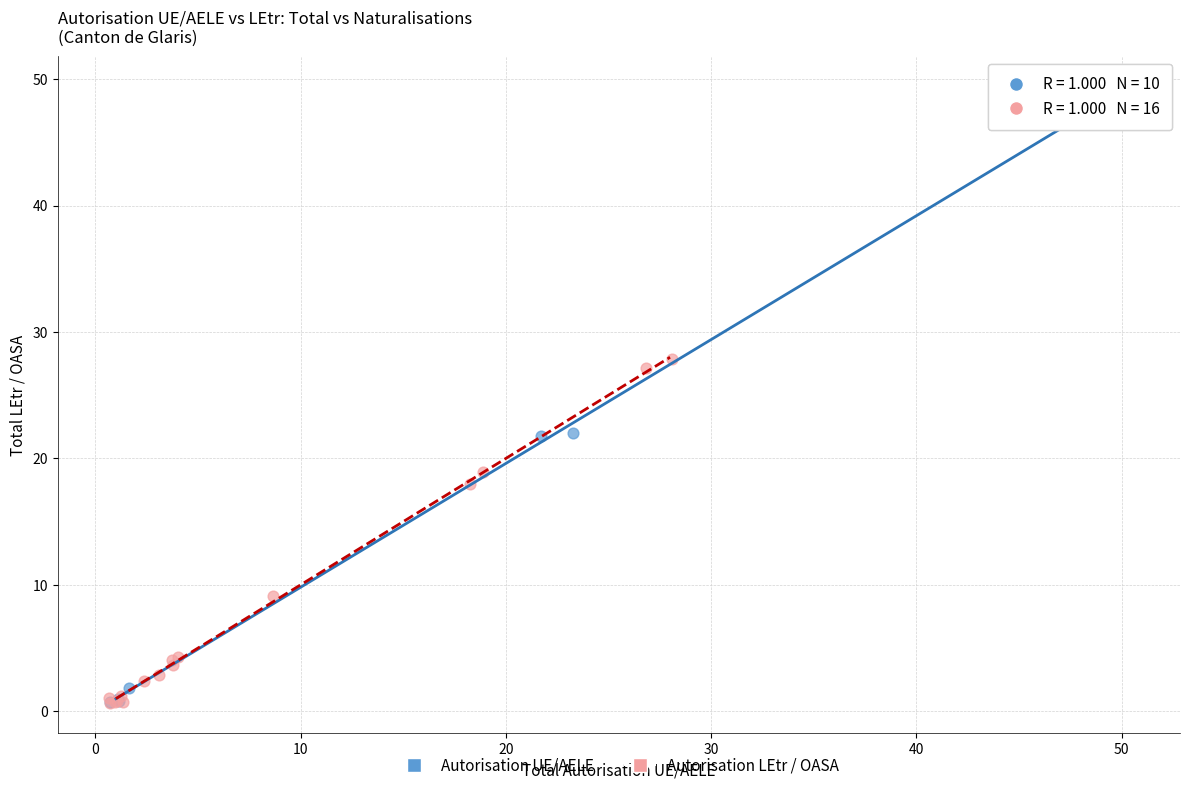

Which series has the widest spread of Y values?

Autorisation UE/AELE